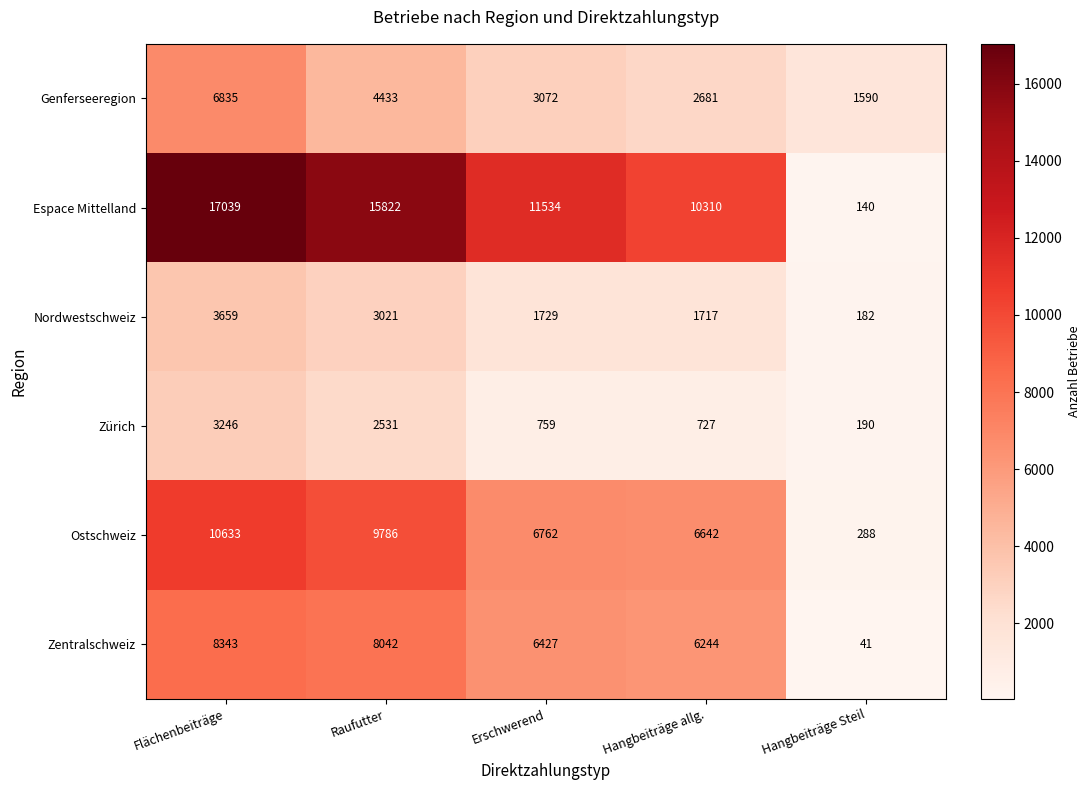

What is the difference between the Nordwestschweiz values at Hangbeiträge allg. and Flächenbeiträge?

1942